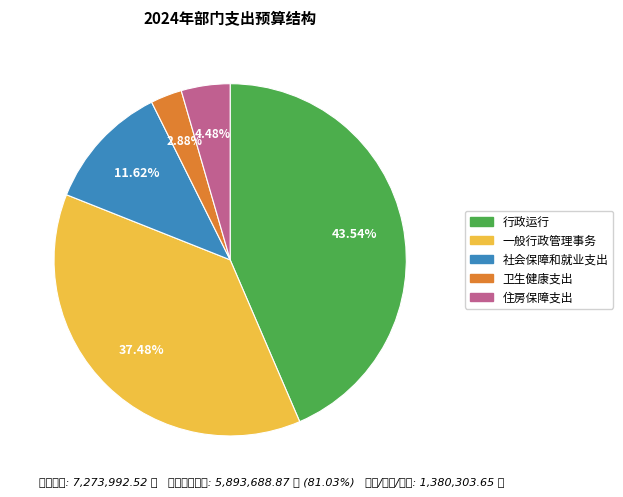

Does 住房保障支出 account for over 50% of the chart?

No